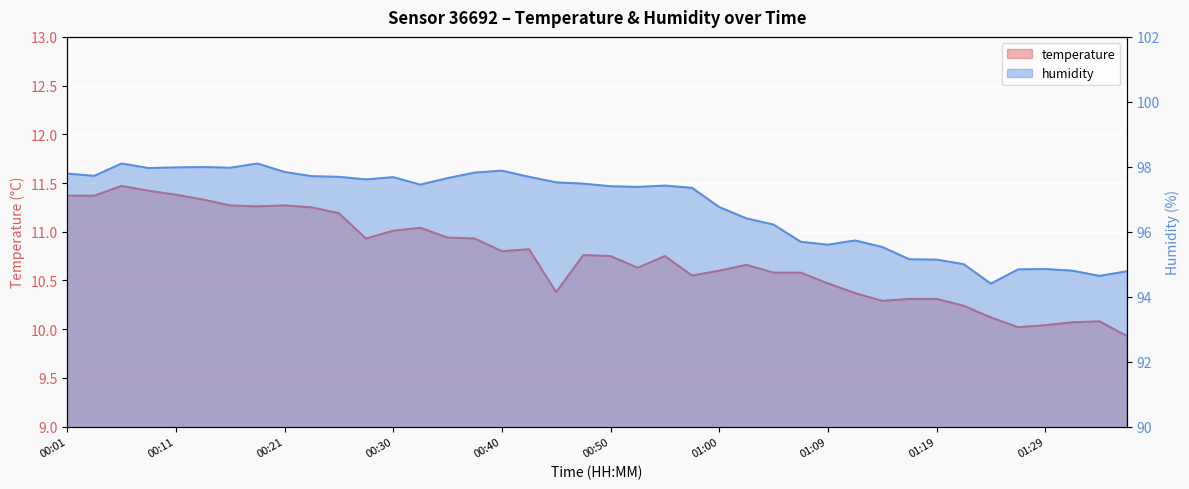

At which category does humidity reach its first local peak?

00:06